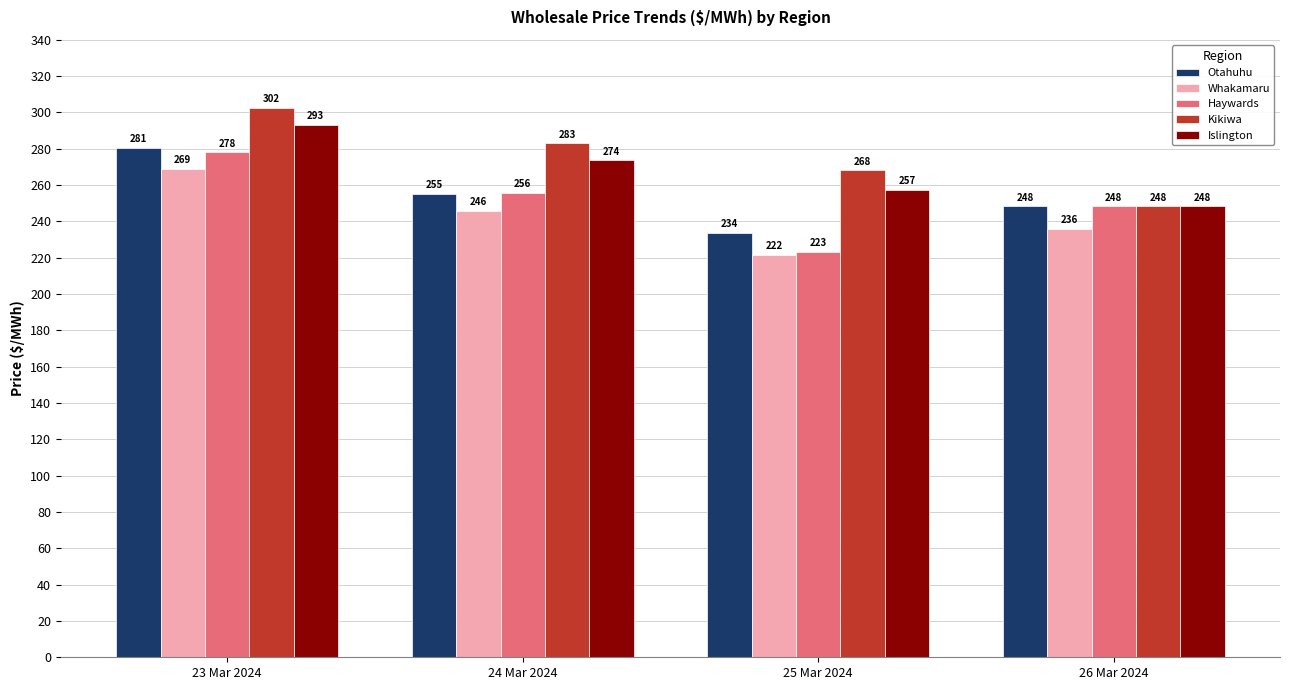

What is the label of the 2nd bar from the left?

24 Mar 2024